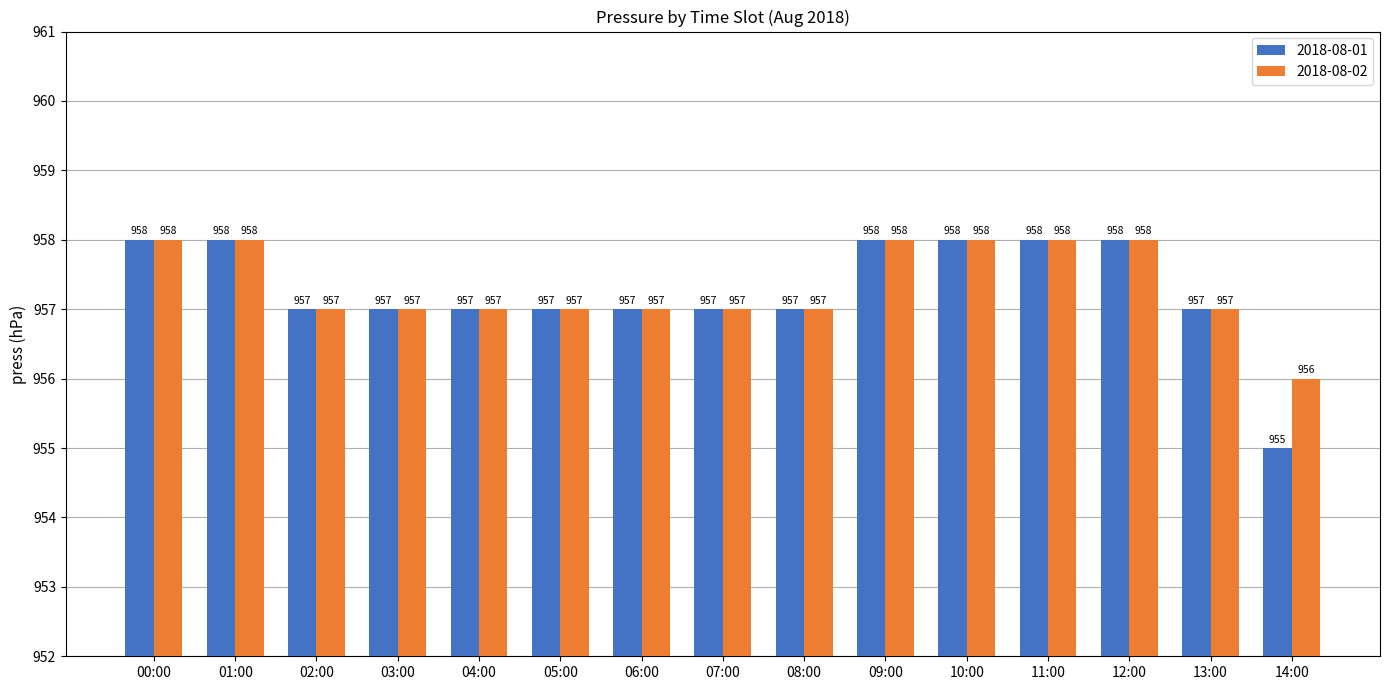

What is the average value of the 2018-08-01 series?

957